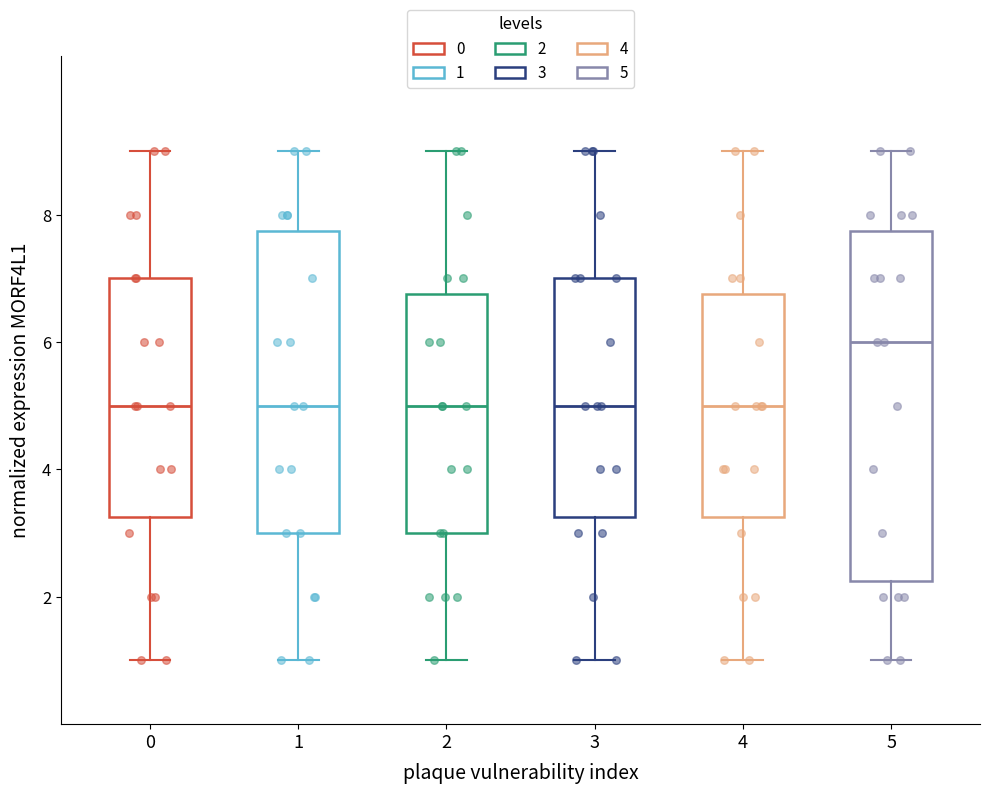

Reading left to right, transcribe this box plot: for each box, give where its median line is, the range the box spans, and where its two whiskers end, as read against the y-axis. The values are not printed on the chart, so give them approximately, as read against the axis.

0: median 5.0, box 3.2 to 7.0, whiskers 1.0 to 9.0
1: median 5.0, box 3.0 to 7.8, whiskers 1.0 to 9.0
2: median 5.0, box 3.0 to 6.8, whiskers 1.0 to 9.0
3: median 5.0, box 3.2 to 7.0, whiskers 1.0 to 9.0
4: median 5.0, box 3.2 to 6.8, whiskers 1.0 to 9.0
5: median 6.0, box 2.2 to 7.8, whiskers 1.0 to 9.0